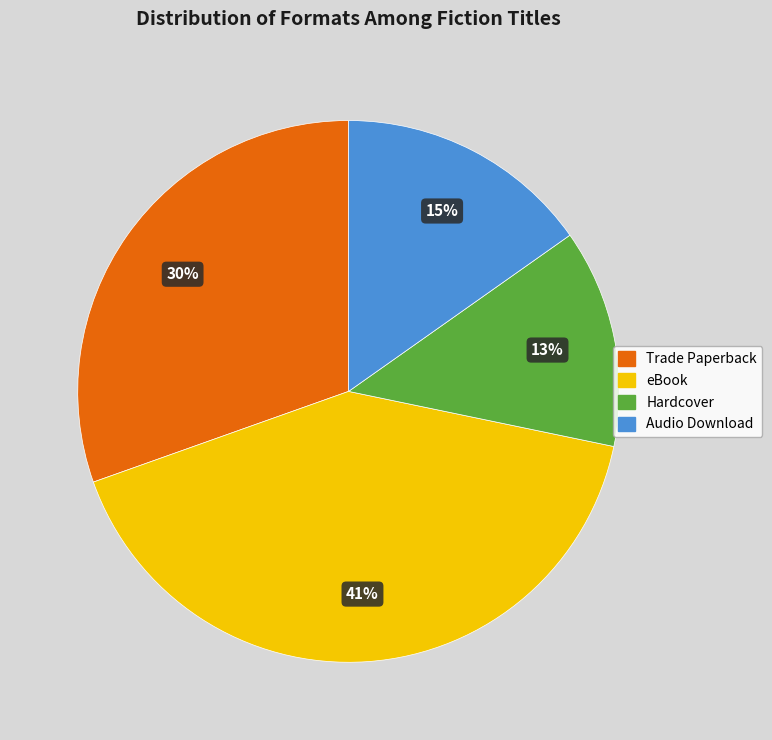

How many segments does this pie chart have?

4